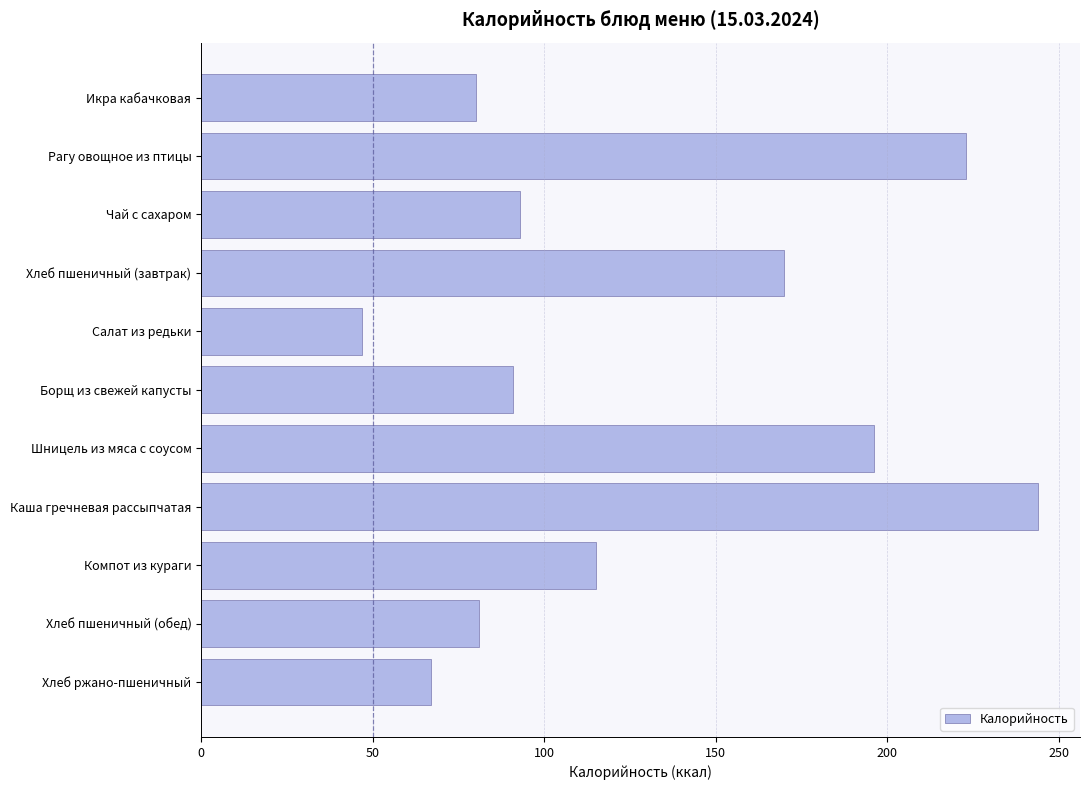

Are the bars grouped side by side (vs. stacked)?

No